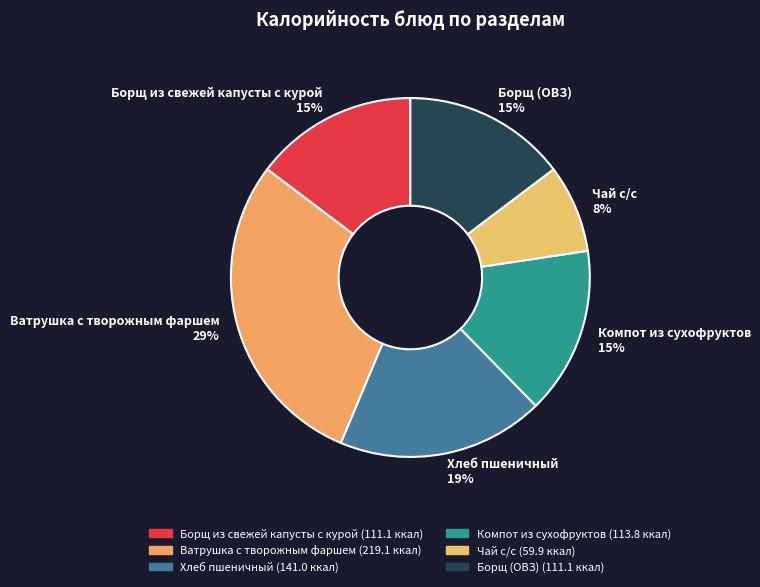

Which slice is the largest?

Ватрушка с творожным фаршем